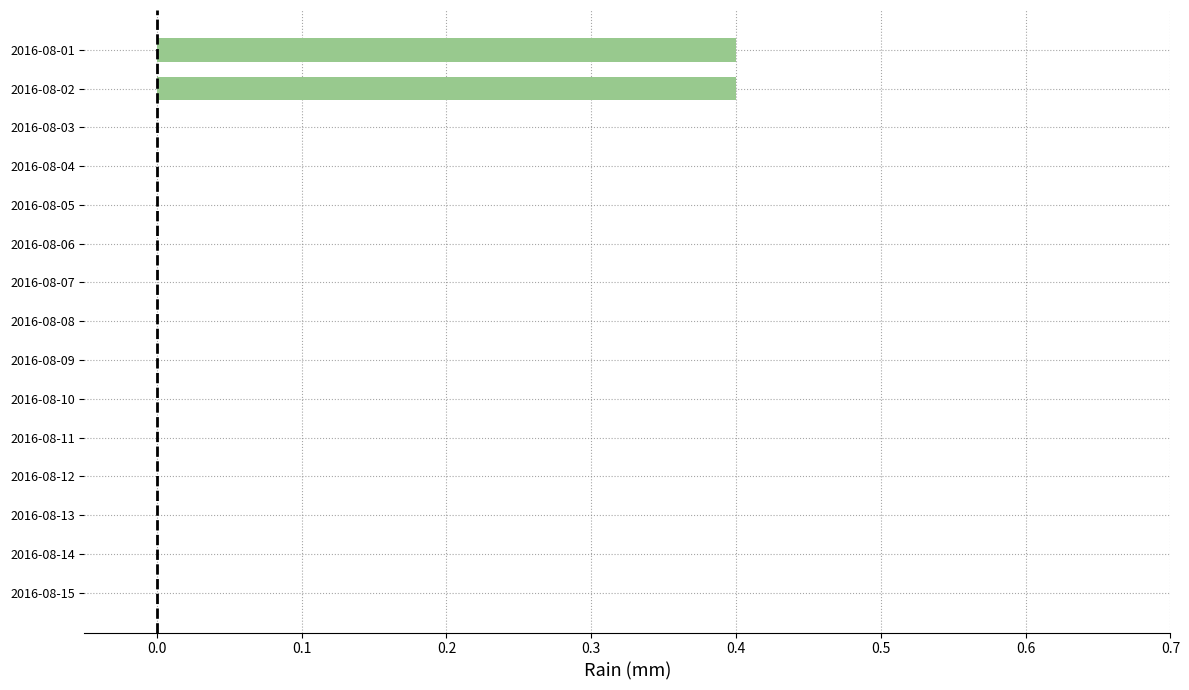

Which has a higher value, 2016-08-15 or 2016-08-02?

2016-08-02